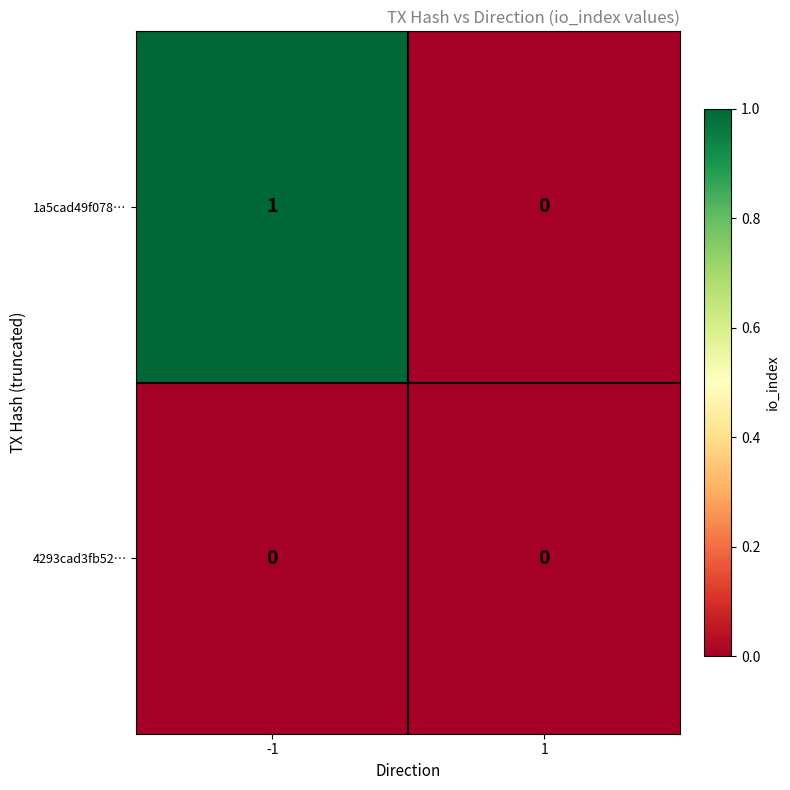

Reading right to left, what are all the values shown in this chart?

1a5cad49f078…: 1=0	-1=1
4293cad3fb52…: 1=0	-1=0